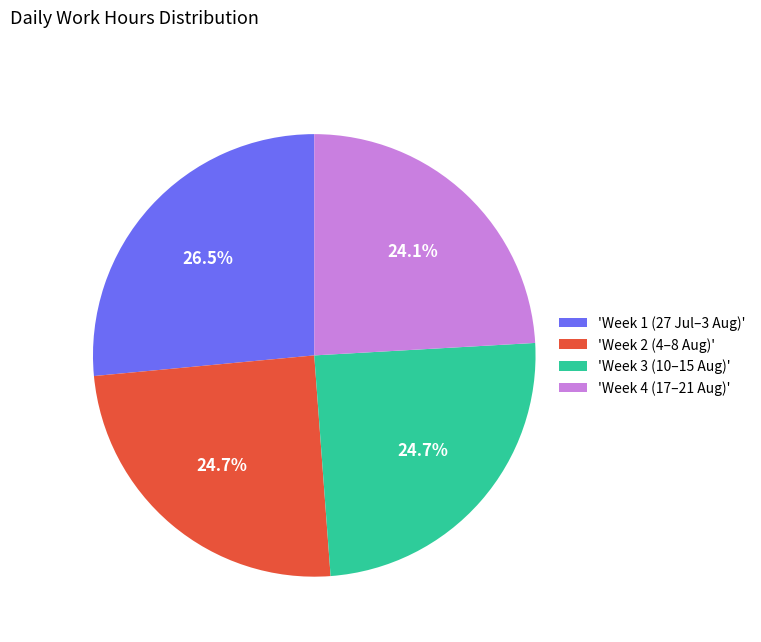

What percentage do 'Week 4 (17–21 Aug)' and 'Week 3 (10–15 Aug)' together represent?

48.8%